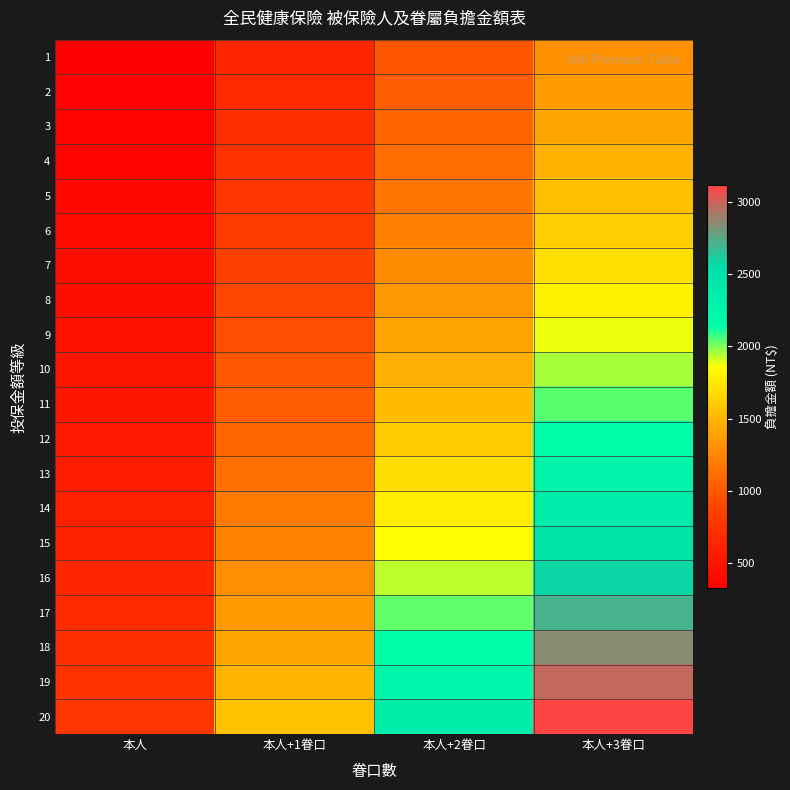

Reading left to right, what are all the values shown in this chart?

1: 本人=325	本人+1眷口=650	本人+2眷口=975	本人+3眷口=1300
2: 本人=338	本人+1眷口=676	本人+2眷口=1014	本人+3眷口=1352
3: 本人=355	本人+1眷口=710	本人+2眷口=1065	本人+3眷口=1420
4: 本人=371	本人+1眷口=742	本人+2眷口=1113	本人+3眷口=1484
5: 本人=388	本人+1眷口=776	本人+2眷口=1164	本人+3眷口=1552
6: 本人=405	本人+1眷口=810	本人+2眷口=1215	本人+3眷口=1620
7: 本人=426	本人+1眷口=852	本人+2眷口=1278	本人+3眷口=1704
8: 本人=447	本人+1眷口=894	本人+2眷口=1341	本人+3眷口=1788
9: 本人=469	本人+1眷口=938	本人+2眷口=1407	本人+3眷口=1876
10: 本人=490	本人+1眷口=980	本人+2眷口=1470	本人+3眷口=1960
11: 本人=511	本人+1眷口=1022	本人+2眷口=1533	本人+3眷口=2044
12: 本人=537	本人+1眷口=1074	本人+2眷口=1611	本人+3眷口=2148
13: 本人=564	本人+1眷口=1128	本人+2眷口=1692	本人+3眷口=2256
14: 本人=591	本人+1眷口=1182	本人+2眷口=1773	本人+3眷口=2364
15: 本人=618	本人+1眷口=1236	本人+2眷口=1854	本人+3眷口=2472
16: 本人=644	本人+1眷口=1288	本人+2眷口=1932	本人+3眷口=2576
17: 本人=678	本人+1眷口=1356	本人+2眷口=2034	本人+3眷口=2712
18: 本人=712	本人+1眷口=1424	本人+2眷口=2136	本人+3眷口=2848
19: 本人=746	本人+1眷口=1492	本人+2眷口=2238	本人+3眷口=2984
20: 本人=779	本人+1眷口=1558	本人+2眷口=2337	本人+3眷口=3116